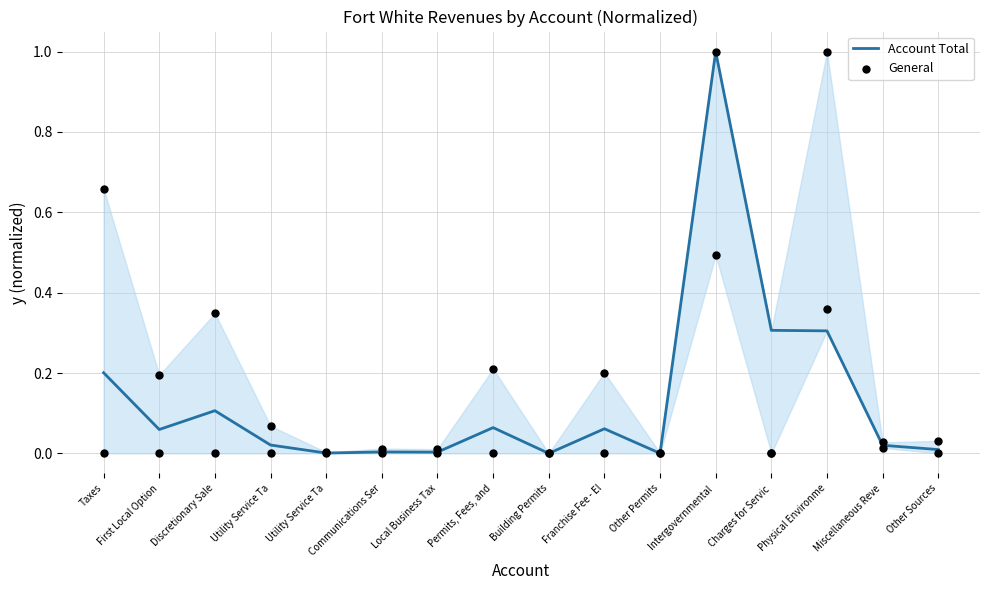

At how many categories does at least one series exceed 0?

16